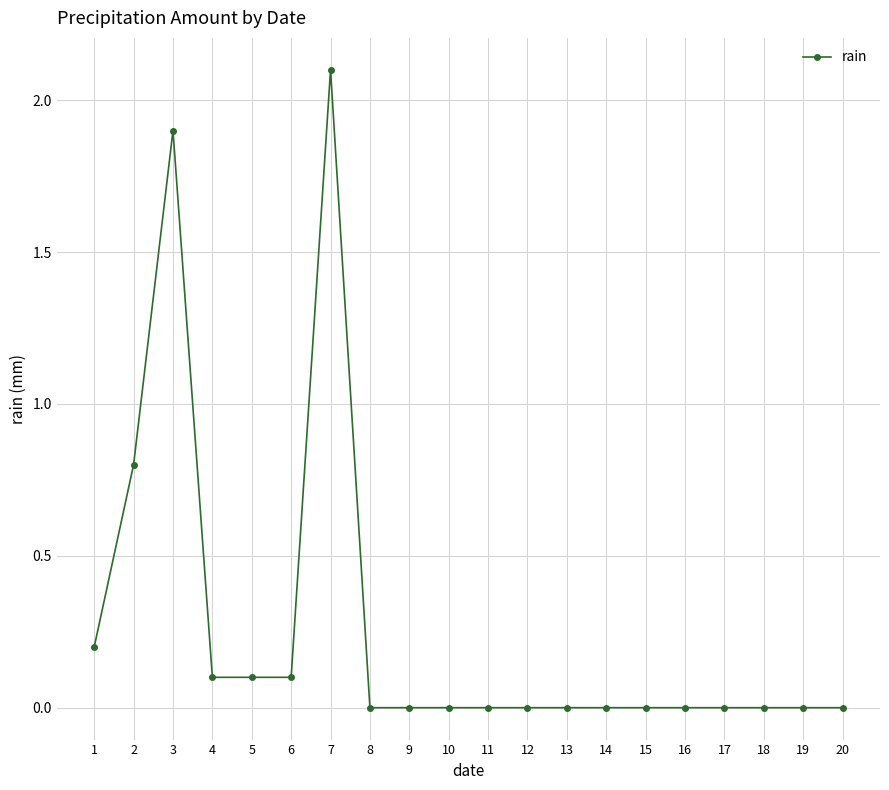

True or false: the data has more than 1 interior local peaks.

True